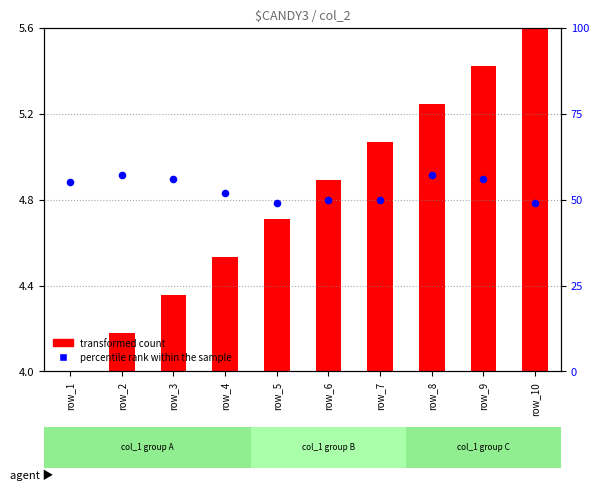

Is the value of transformed count at row_4 greater than the value of percentile rank within the sample at row_8?

No